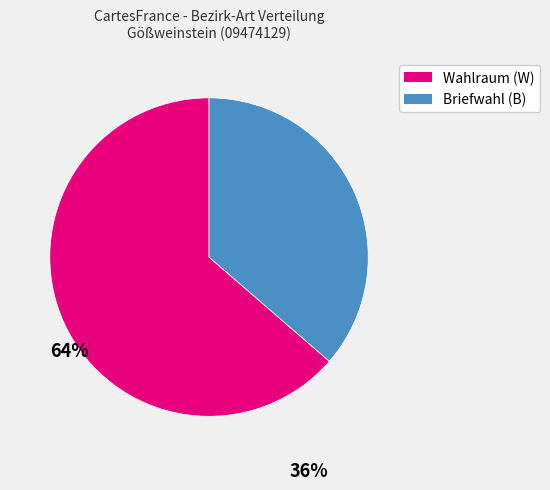

How many segments does this pie chart have?

2